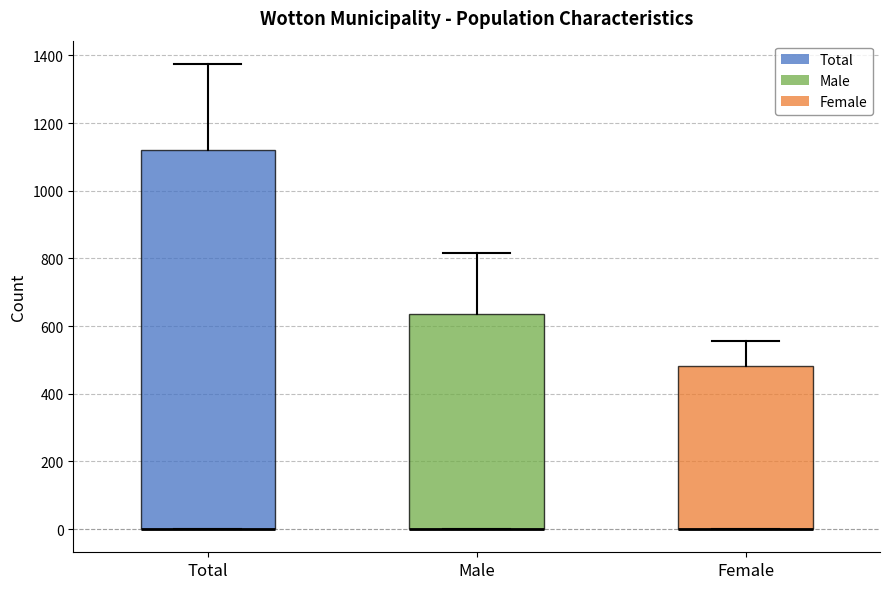

Reading left to right, read every box against the y-axis: the position of its median line, the range the box covers, and the ends of its whiskers. The values are not printed on the chart, so give them approximately, as read against the axis.

Total: median 0 (drawn on the box's lower edge), box 0 to 1120, whiskers 0 to 1380
Male: median 0 (drawn on the box's lower edge), box 0 to 640, whiskers 0 to 820
Female: median 0 (drawn on the box's lower edge), box 0 to 480, whiskers 0 to 560